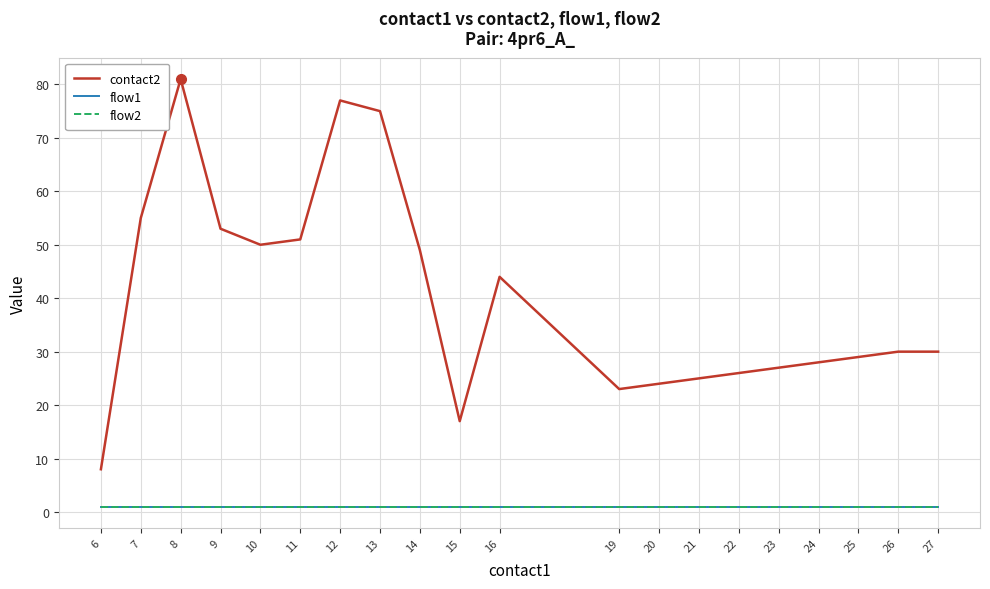

Does the chart have visible grid lines?

Yes